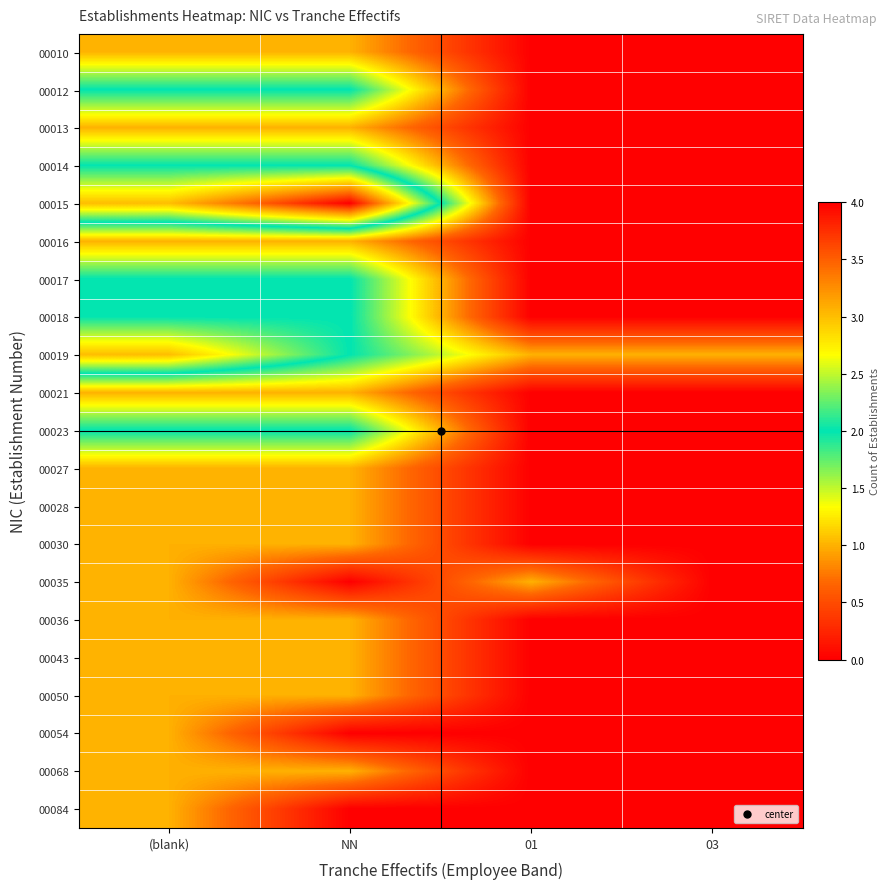

At how many categories does at least one series exceed 1?

2